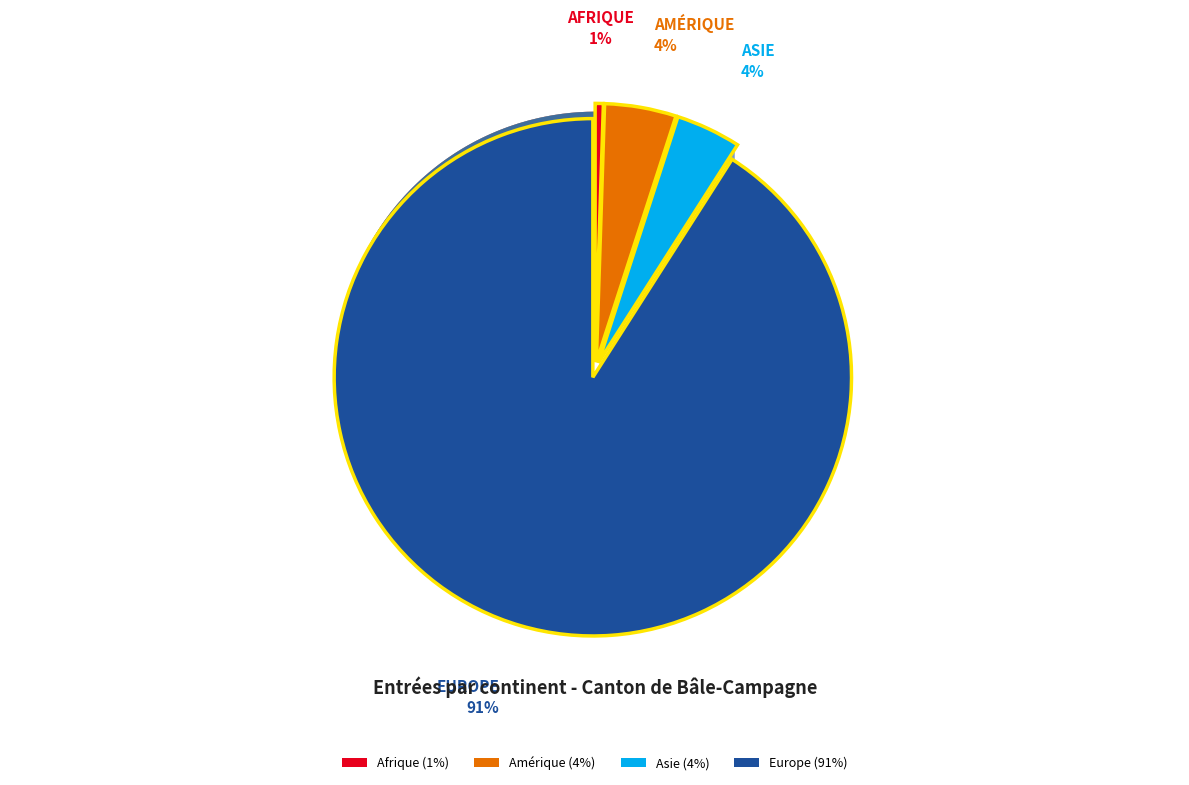

Combined, do Asie (4%) and Amérique (4%) account for over 50%?

No